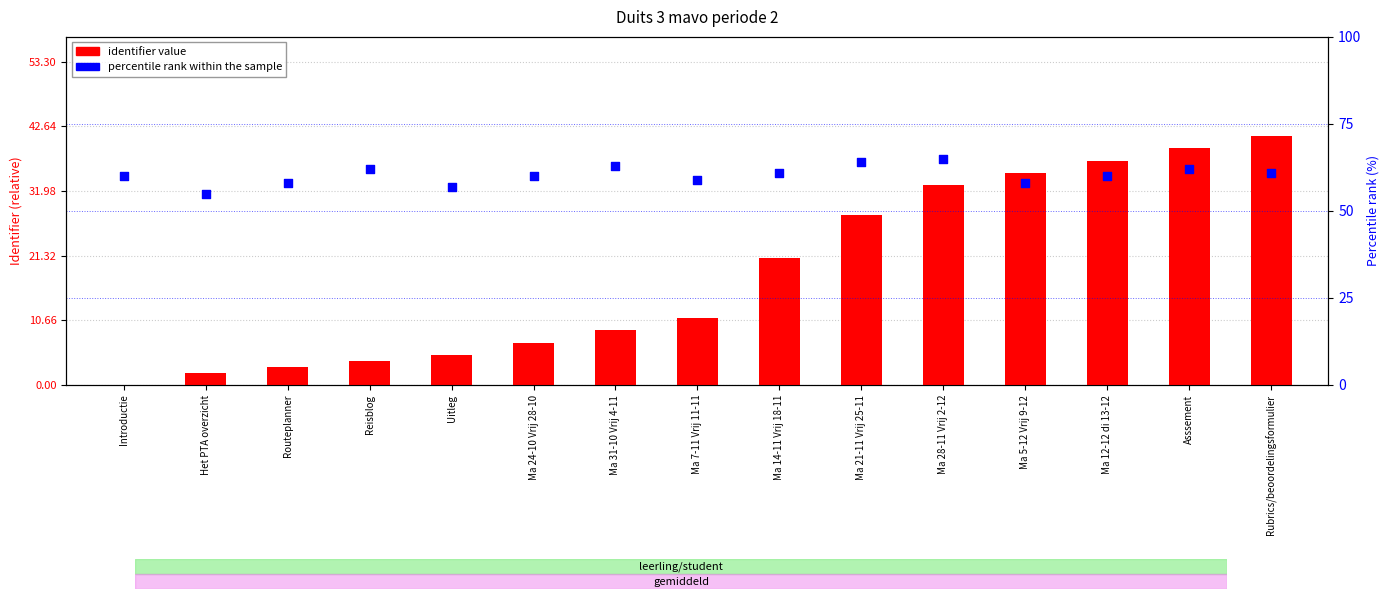

Which series reaches the maximum Y coordinate?

percentile rank